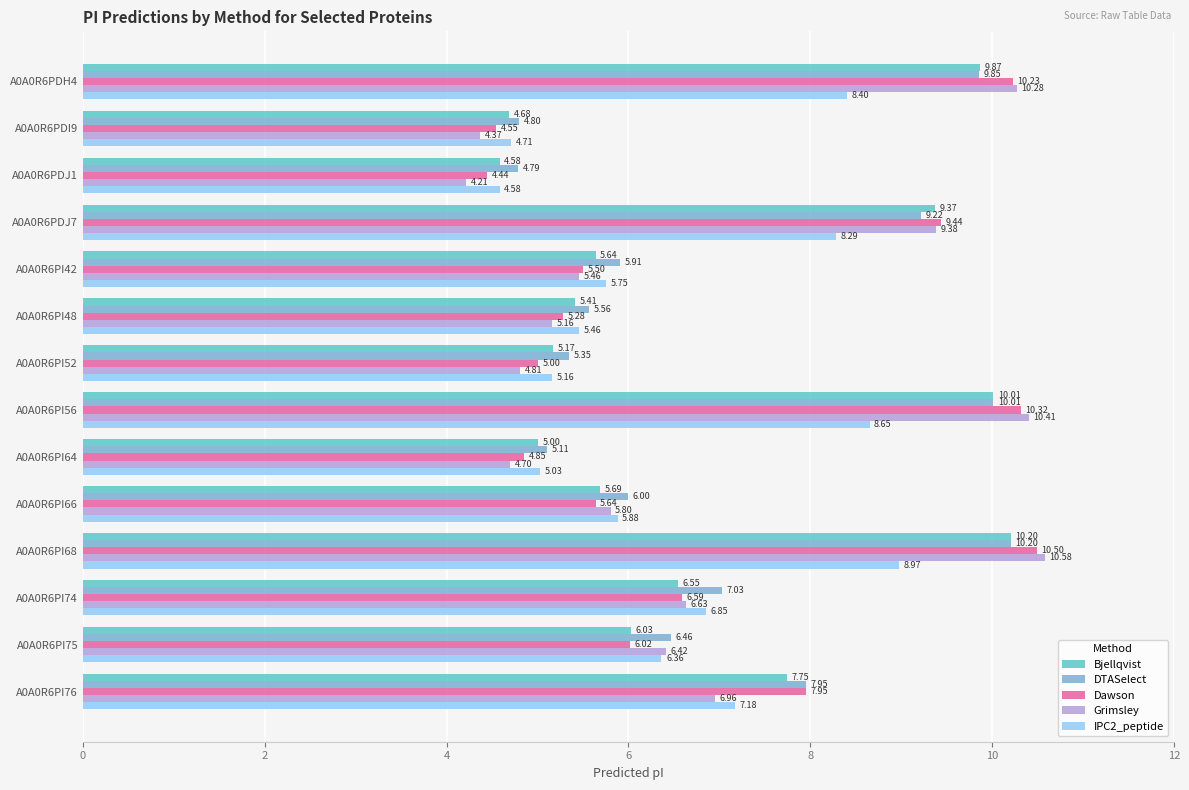

What is the spread (max minus min) of values at A0A0R6PI74?

0.5